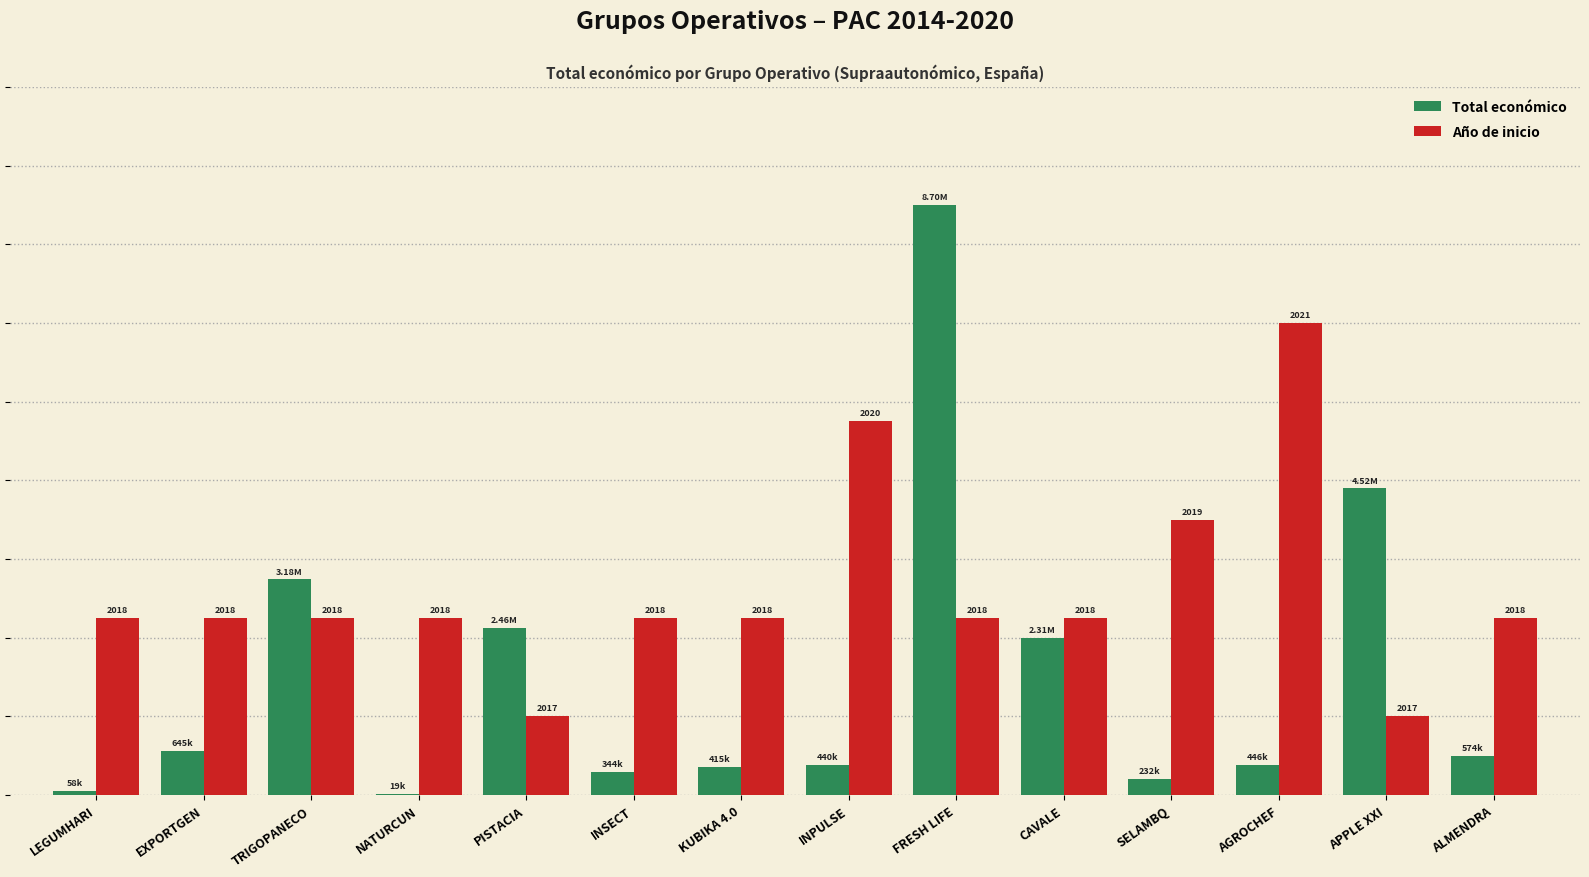

The value of Total económico at INPULSE is 1.3. True or false?

False